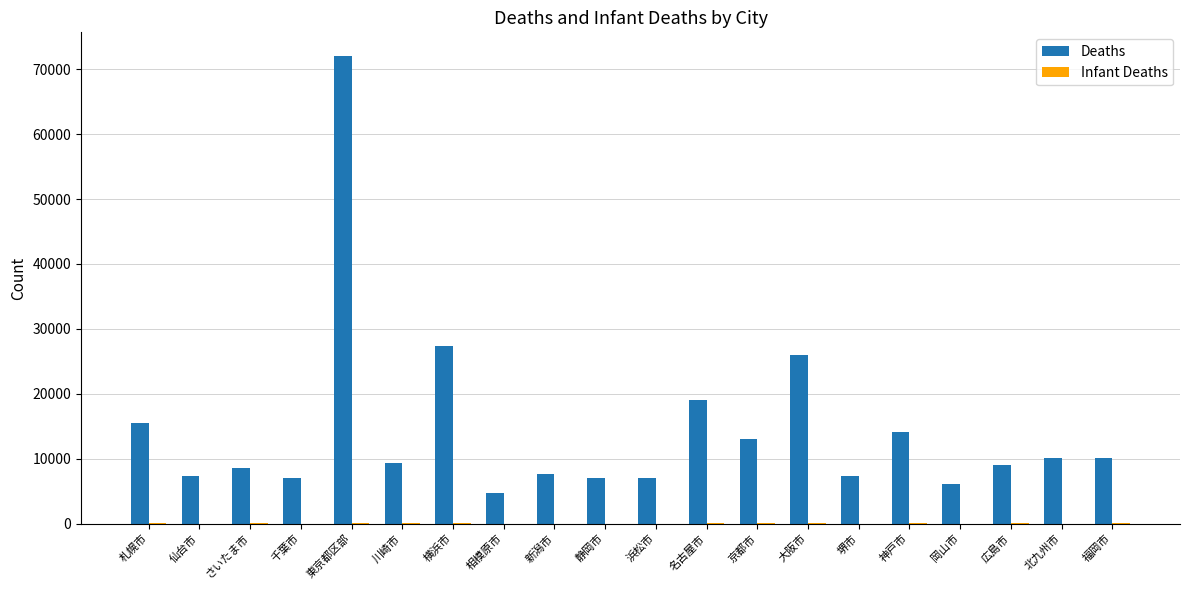

How many groups of bars are there?

20